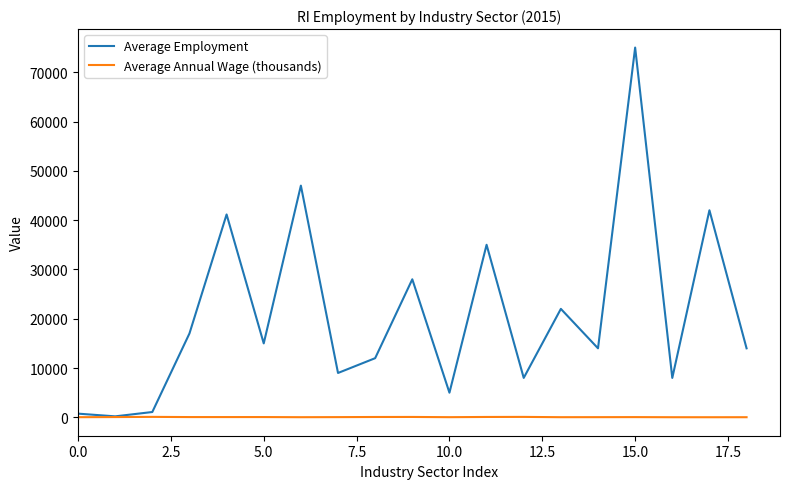

List the series in order of their peak value, lowest first.

Average Annual Wage (thousands), Average Employment